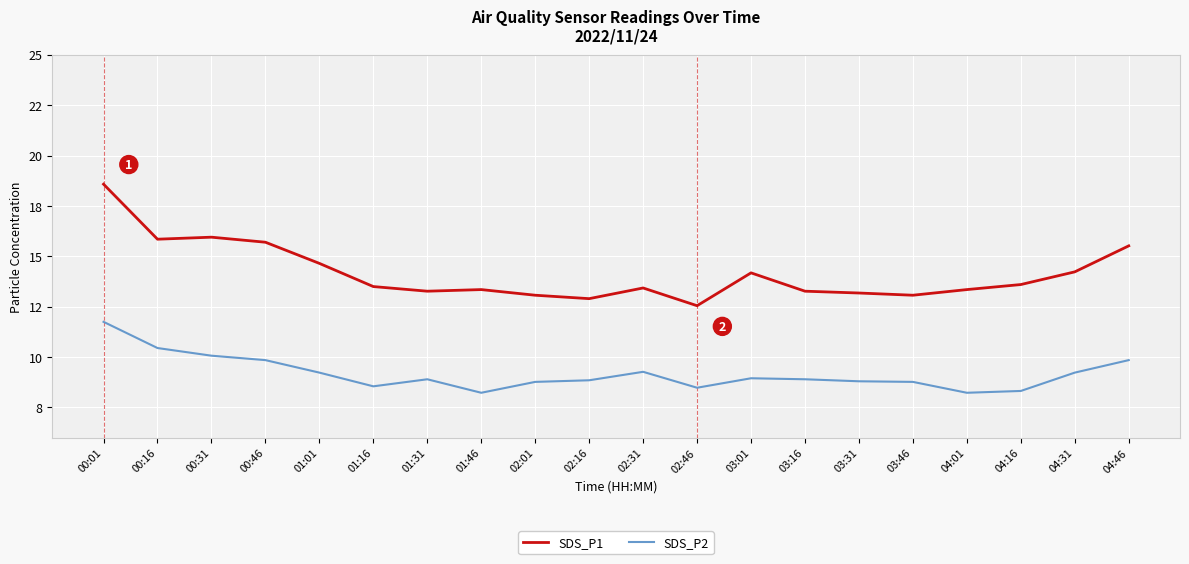

How many interior local peaks does the SDS_P1 series have?

4